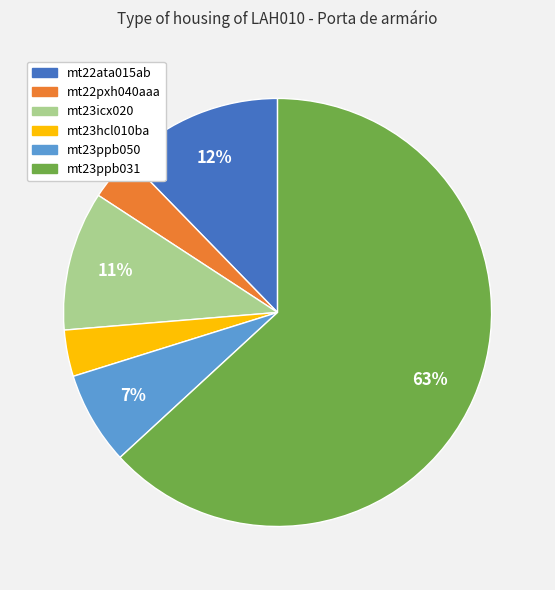

To the nearest percent, what portion does mt22ata015ab represent?

12%